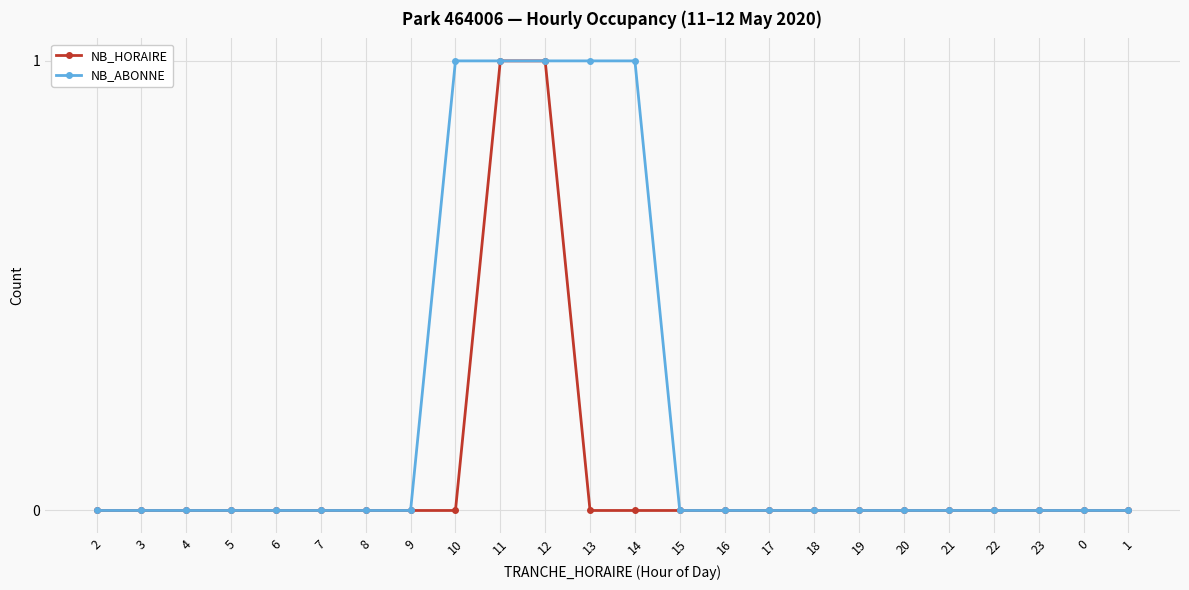

Reading left to right, transcribe all the data shown in this chart.

NB_HORAIRE: 2=0	3=0	4=0	5=0	6=0	7=0	8=0	9=0	10=0	11=1	12=1	13=0	14=0	15=0	16=0	17=0	18=0	19=0	20=0	21=0	22=0	23=0	0=0	1=0
NB_ABONNE: 2=0	3=0	4=0	5=0	6=0	7=0	8=0	9=0	10=1	11=1	12=1	13=1	14=1	15=0	16=0	17=0	18=0	19=0	20=0	21=0	22=0	23=0	0=0	1=0